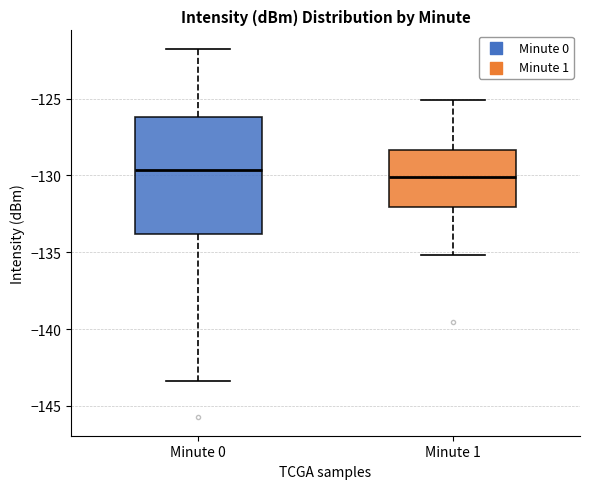

Reading left to right, read every box against the y-axis: the position of its median line, the range the box covers, and the ends of its whiskers. The values are not printed on the chart, so give them approximately, as read against the axis.

Minute 0: median -129.5, box -134.0 to -126.0, whiskers -143.5 to -122.0
Minute 1: median -130.0, box -132.0 to -128.5, whiskers -135.0 to -125.0